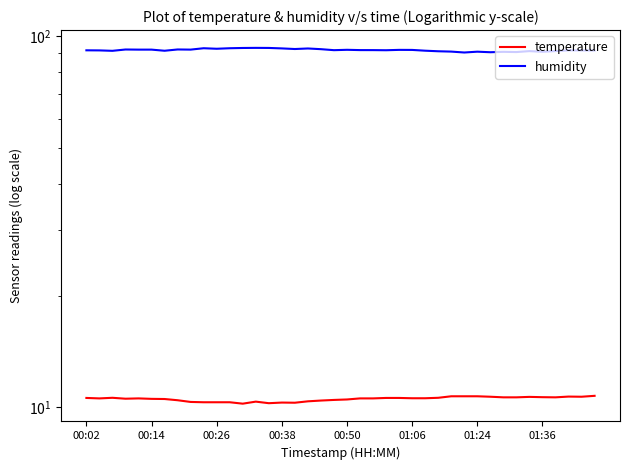

Is the value of humidity at 30 greater than the value of temperature at 00:50?

Yes